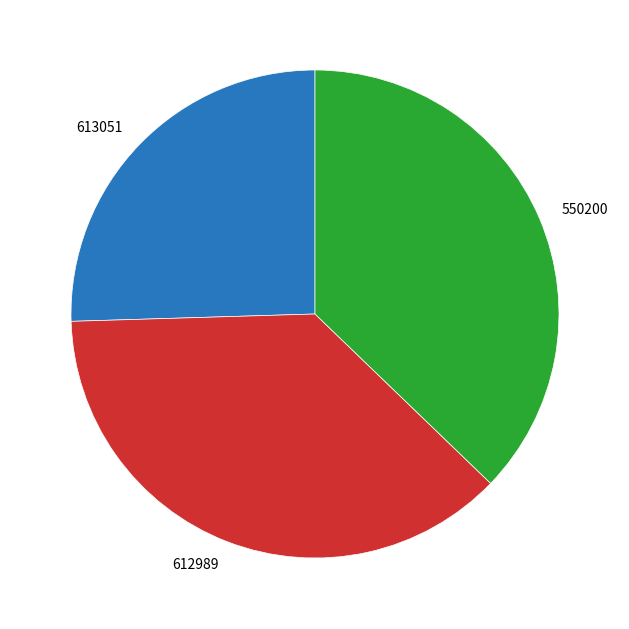

Combined, do 613051 and 550200 account for over 50%?

Yes